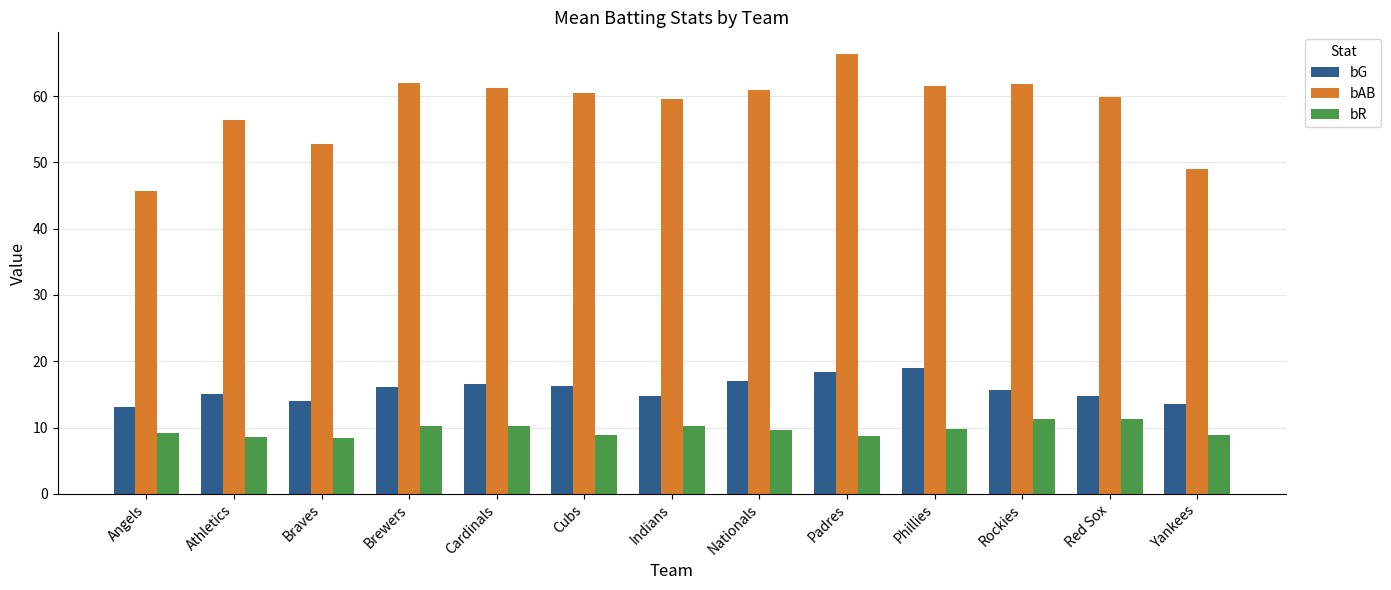

At Padres, list the series in order from largest to smallest.

bAB, bG, bR